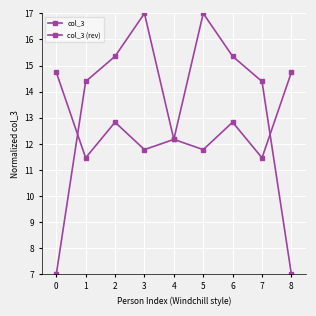

At which category does col_3 reach its first local peak?

3